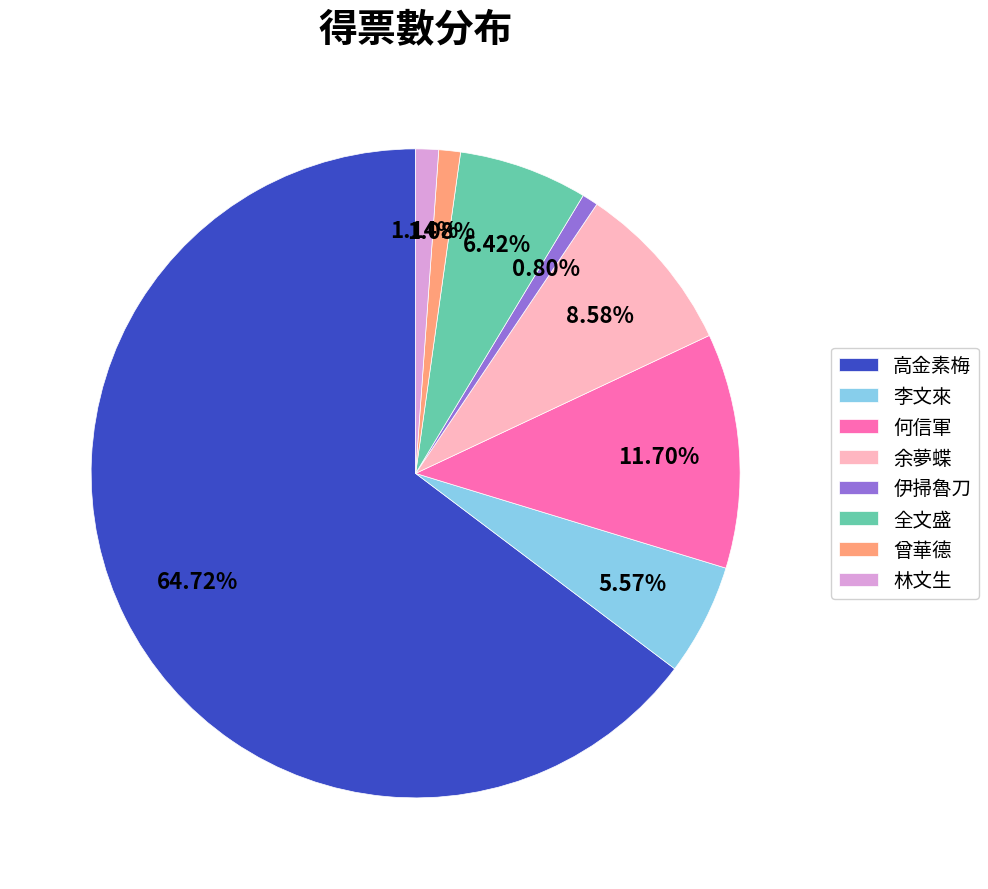

Is the sum of 余夢蝶 and 何信軍 greater than half?

No